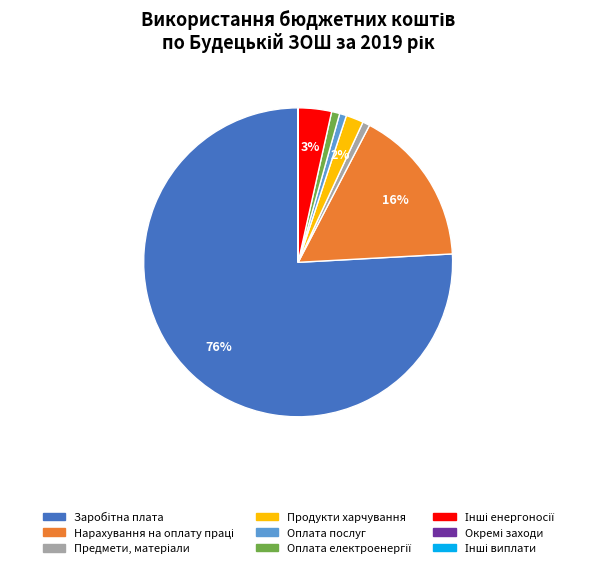

To the nearest percent, what is the difference between the largest and smallest slice percentages?

76%